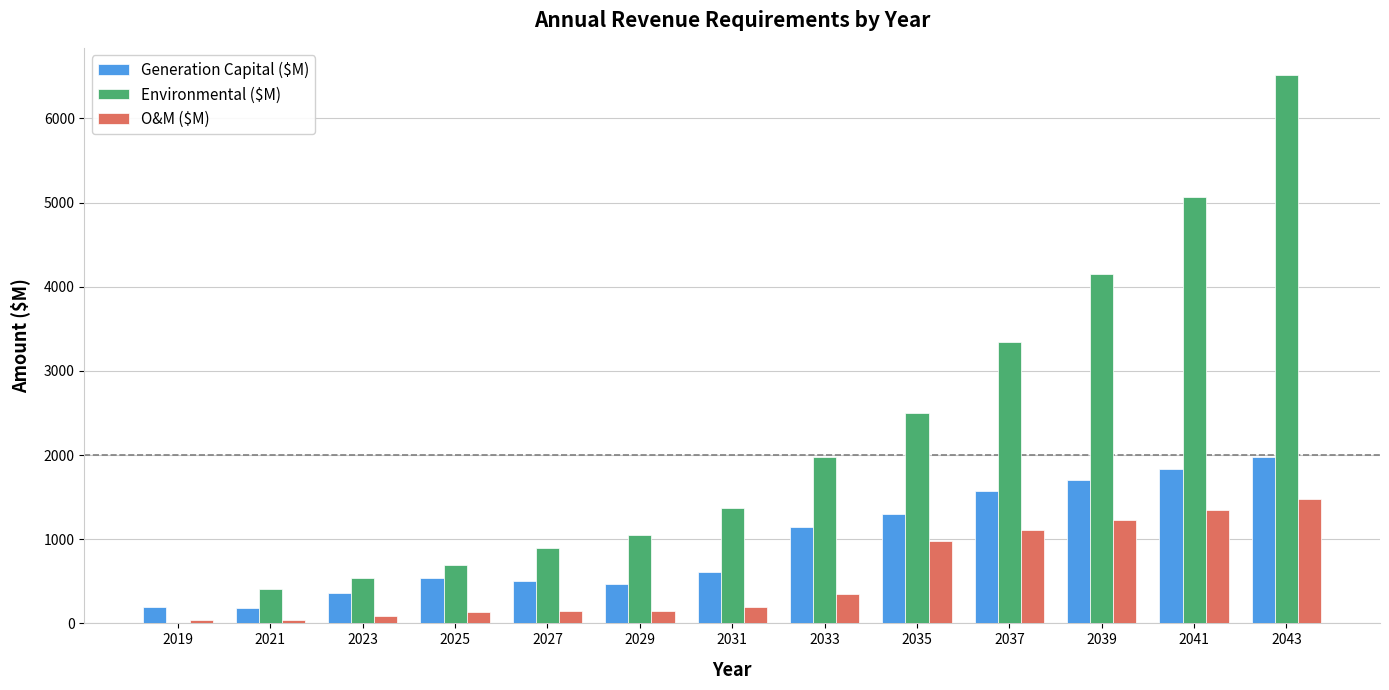

What is the sum of all O&M ($M) values?

7304.1